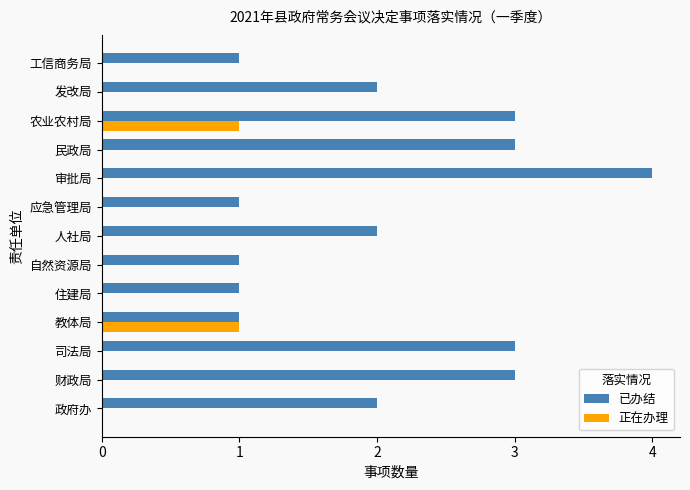

Between 审批局 and 发改局, which series saw the biggest shift?

已办结